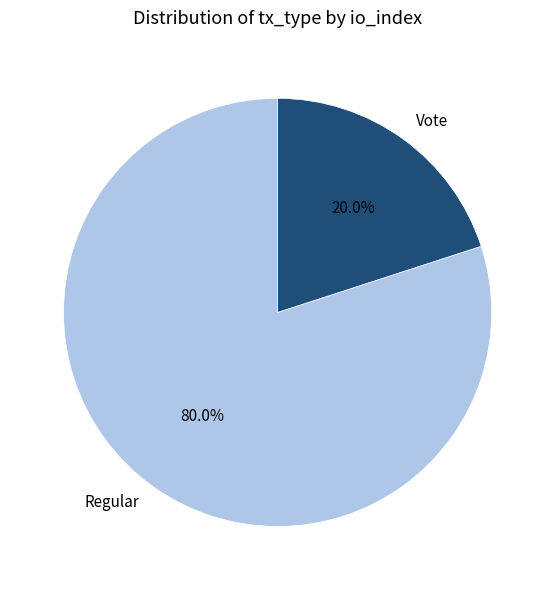

Count the number of slices in the pie.

2